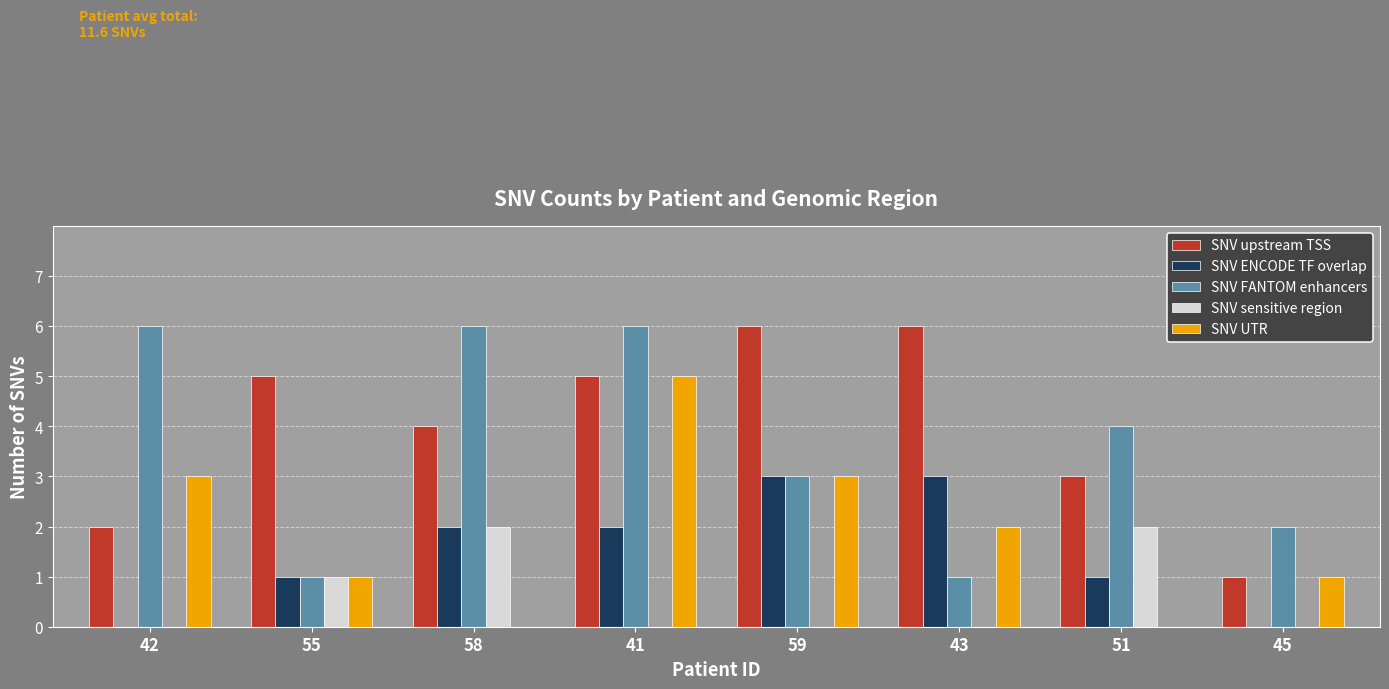

At which category is the sum across all series the highest?

41